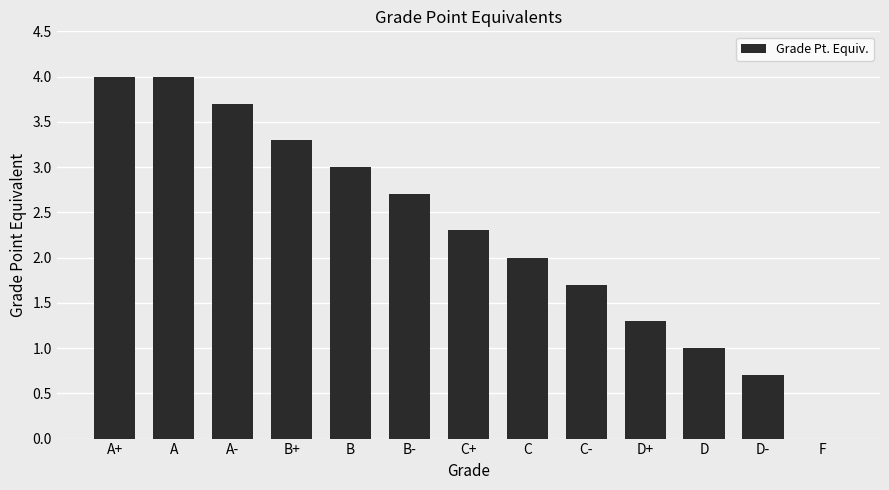

What is the change in value from A to C-?

-2.3